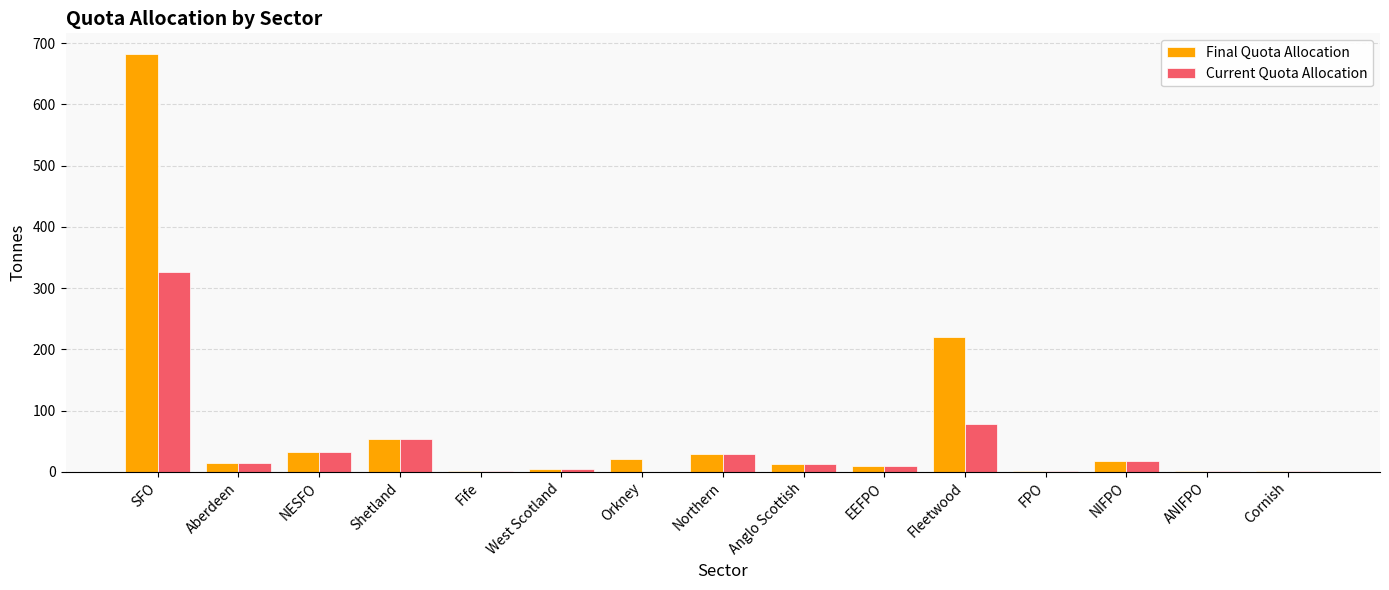

How many groups of bars are there?

15